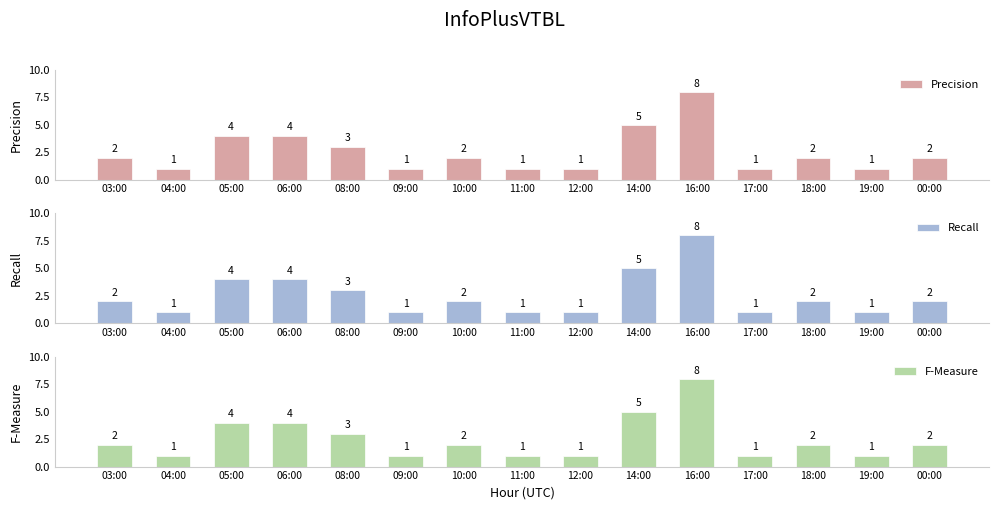

At how many categories does at least one series exceed 7?

1